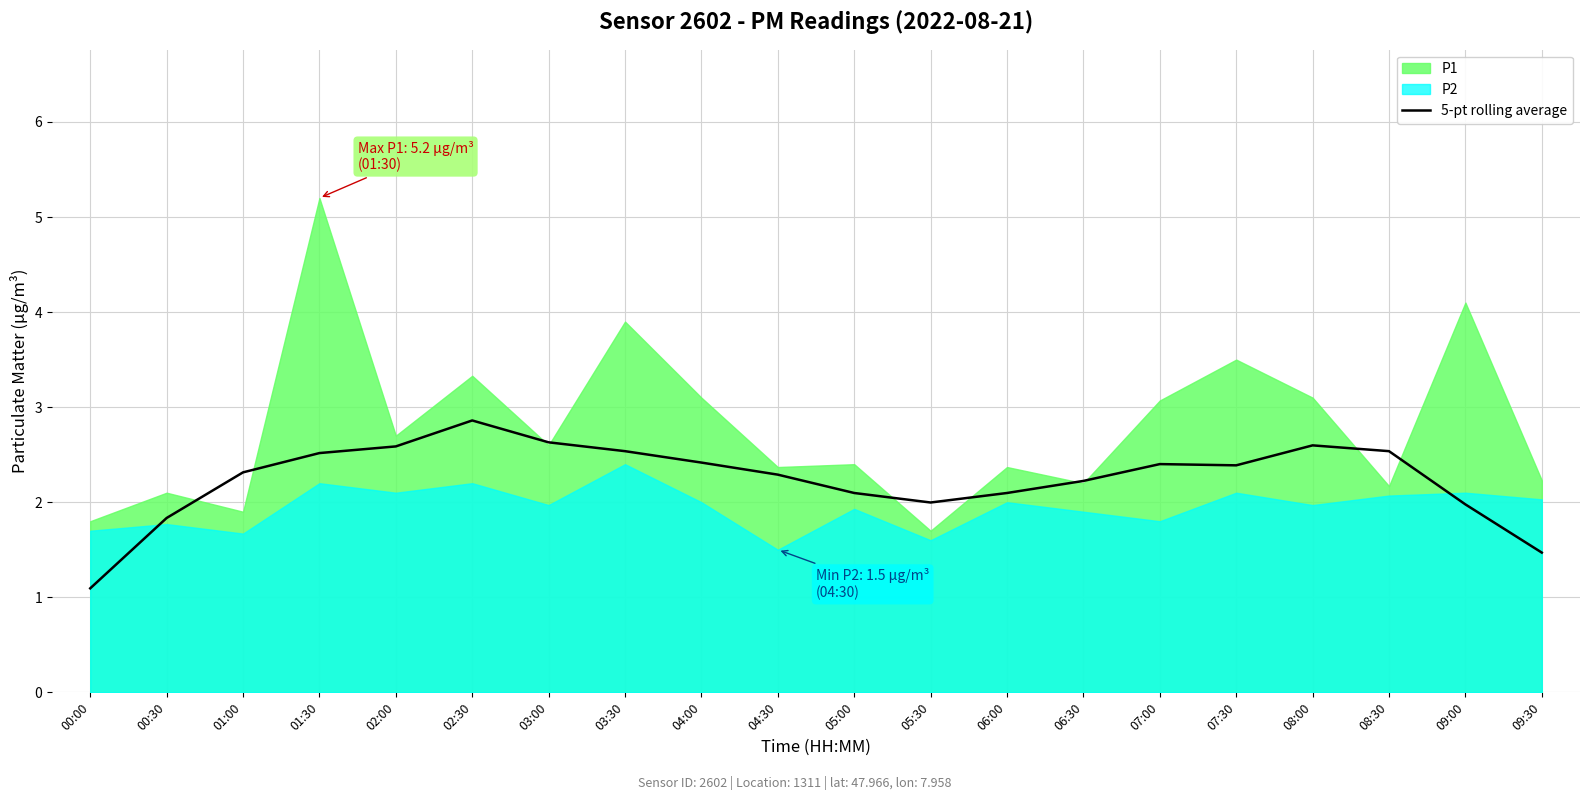

What is the maximum value for 5-pt rolling average?

2.9